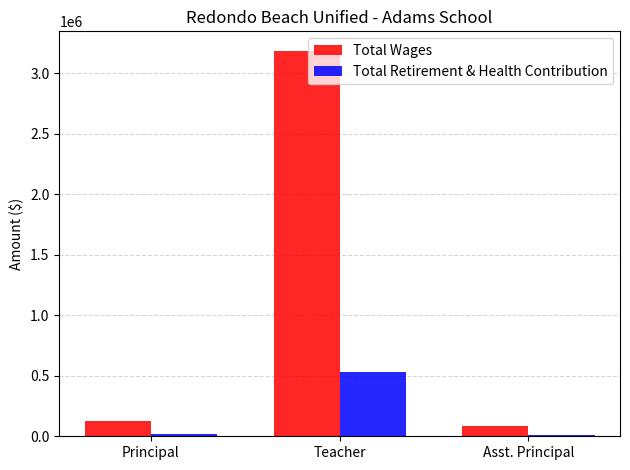

What is the maximum value shown in the chart?

3185233